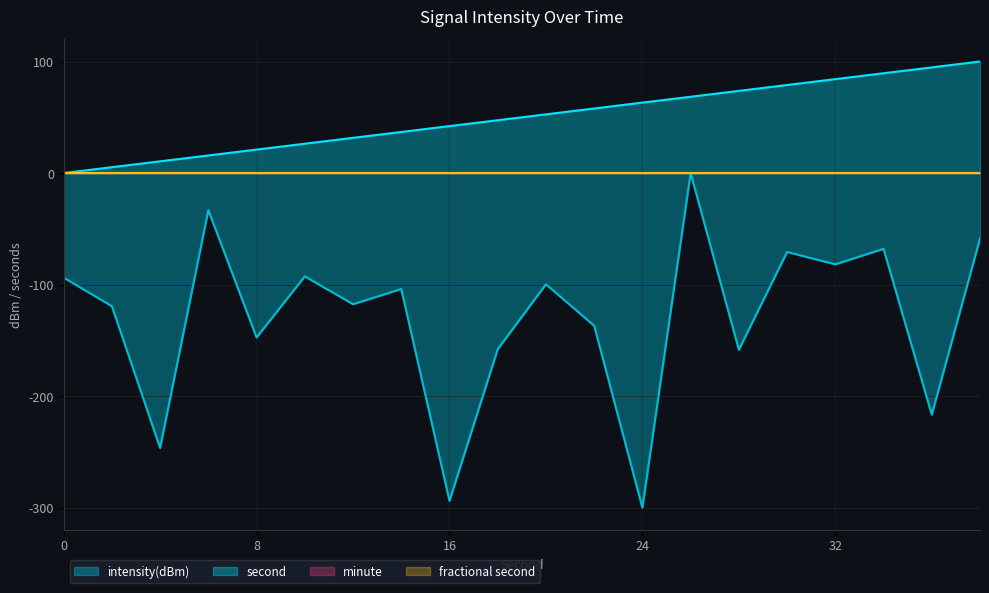

The value of intensity(dBm) at 24 is -300.0. True or false?

True